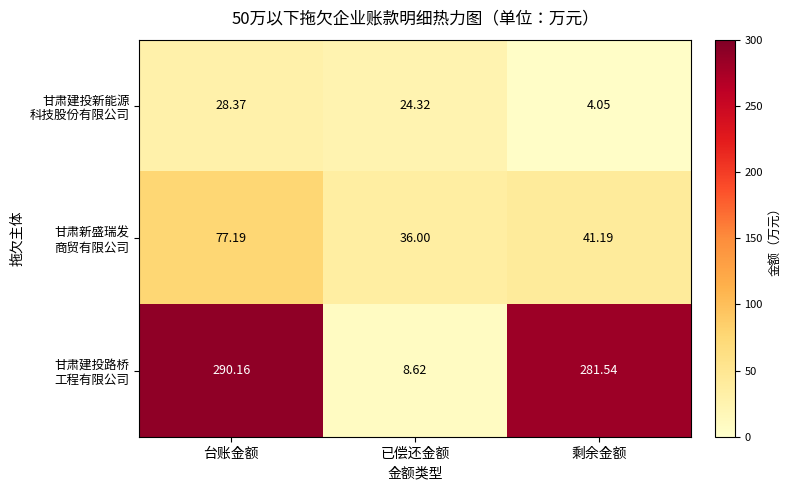

Which category has the highest value across all series?

台账金额